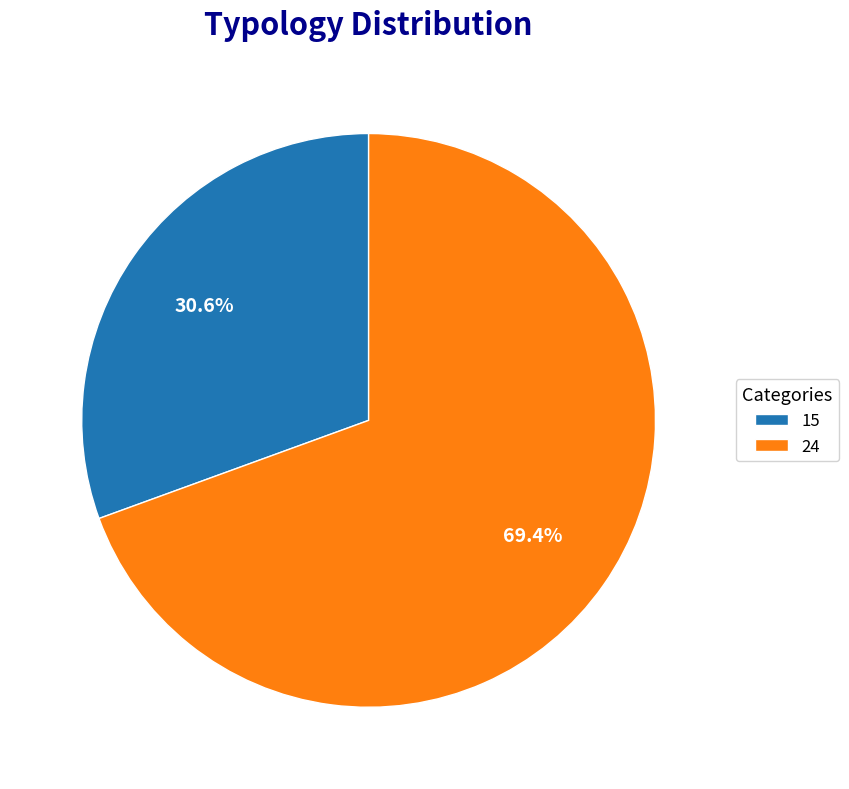

The 15 slice represents 18% of the pie. True or false?

False